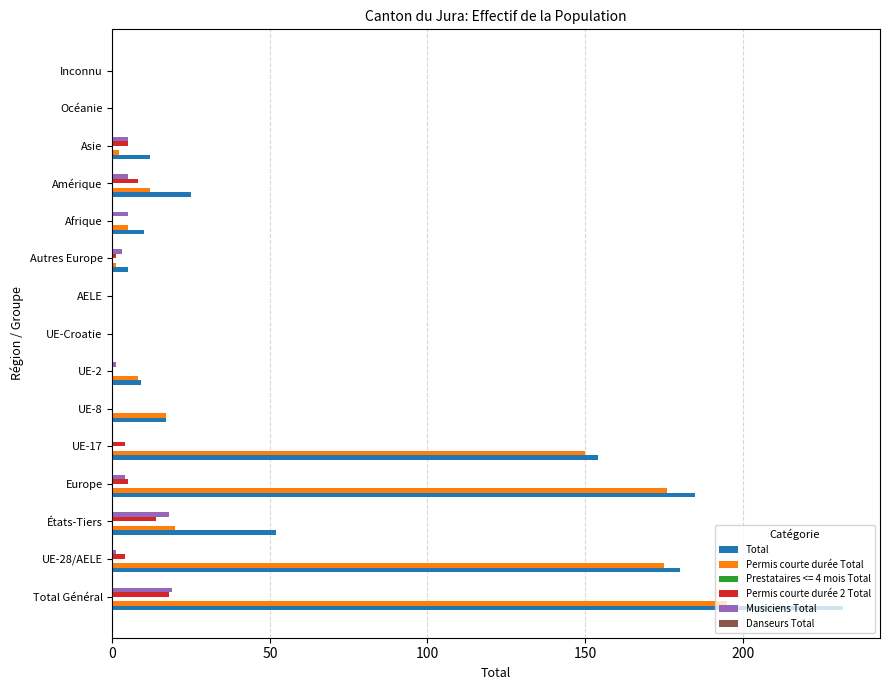

Is the value of Total at Europe greater than the value of Permis courte durée Total at UE-2?

Yes